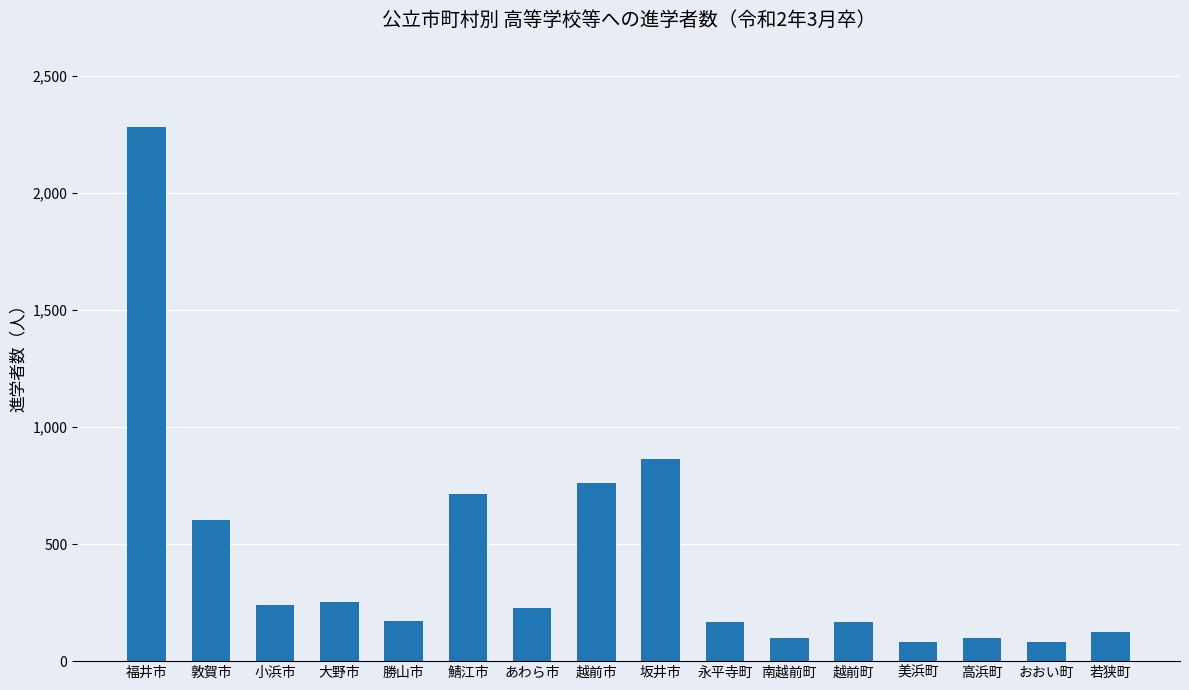

What is the label of the 15th bar from the right?

敦賀市